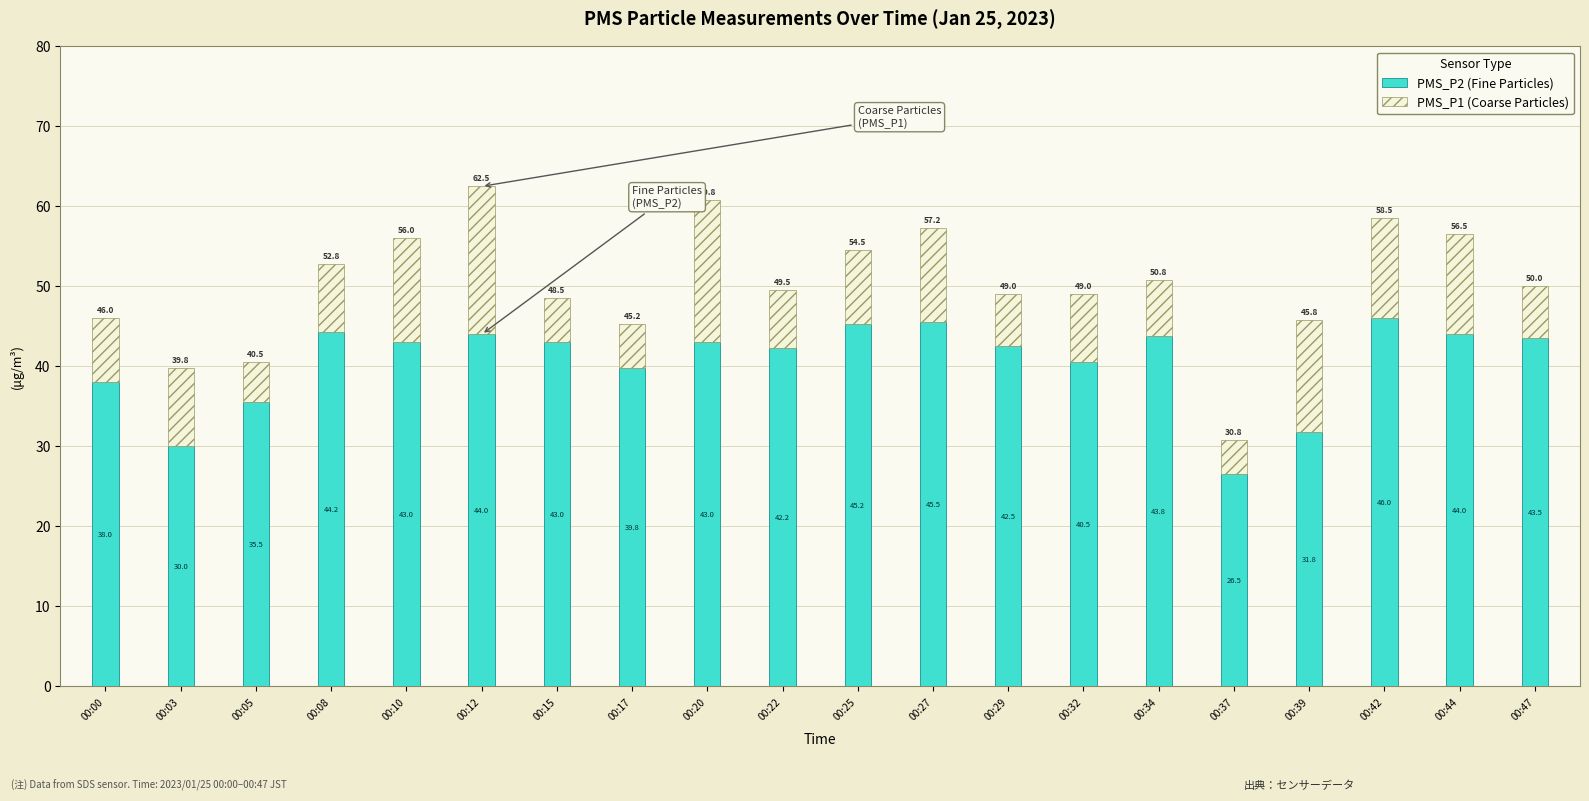

The PMS_P2 (Fine Particles) series shows 45.2 at 00:25. True or false?

True